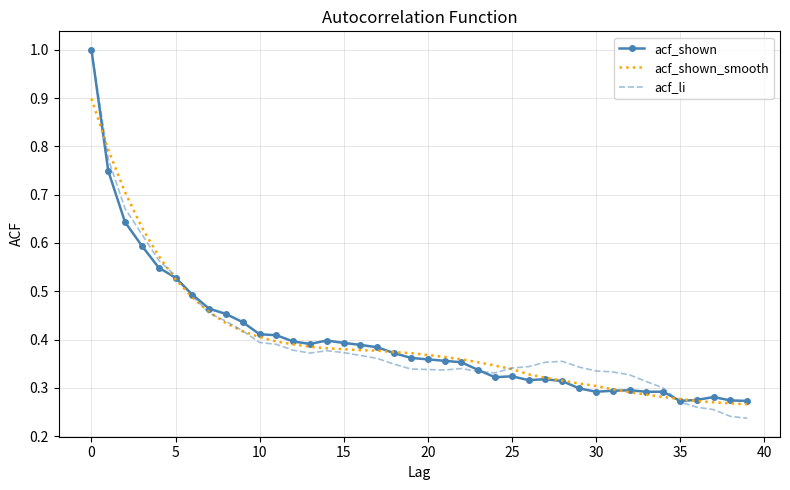

List the series in order of their overall mean, lowest first.

acf_li, acf_shown, acf_shown_smooth